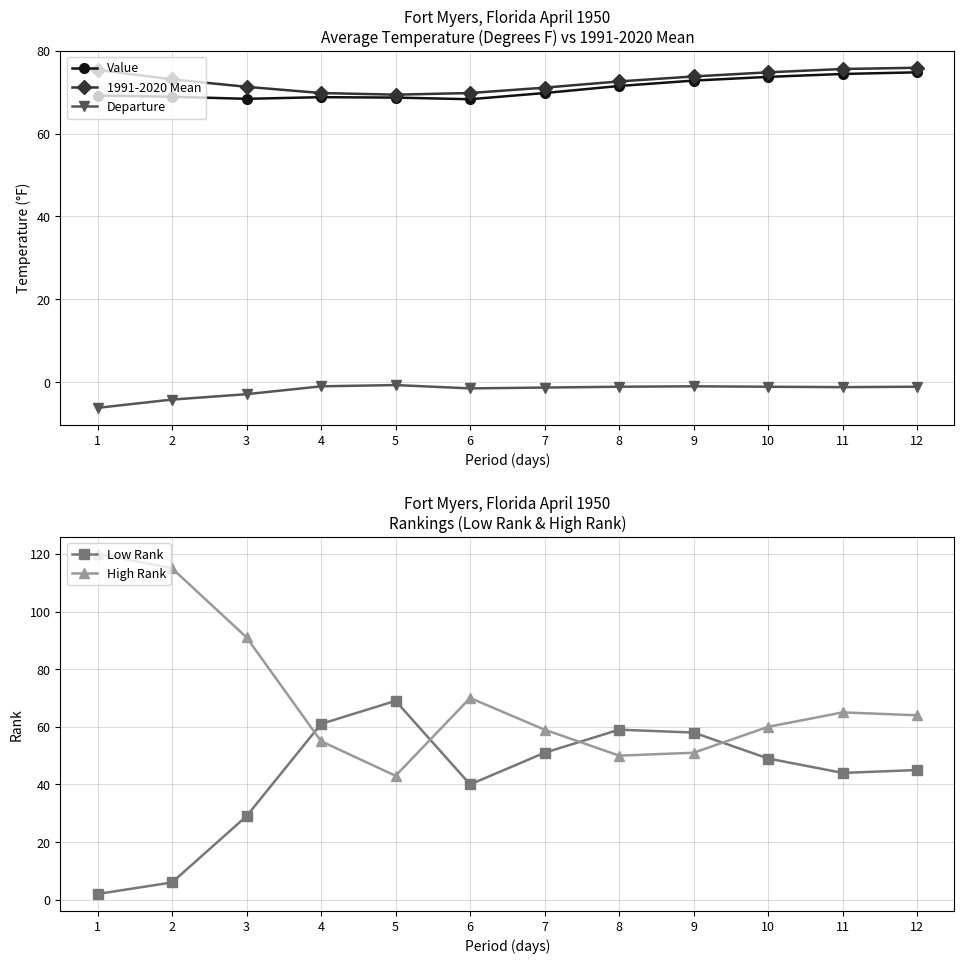

What are all the series names shown in the legend?

Value, 1991-2020 Mean, Departure, Low Rank, High Rank